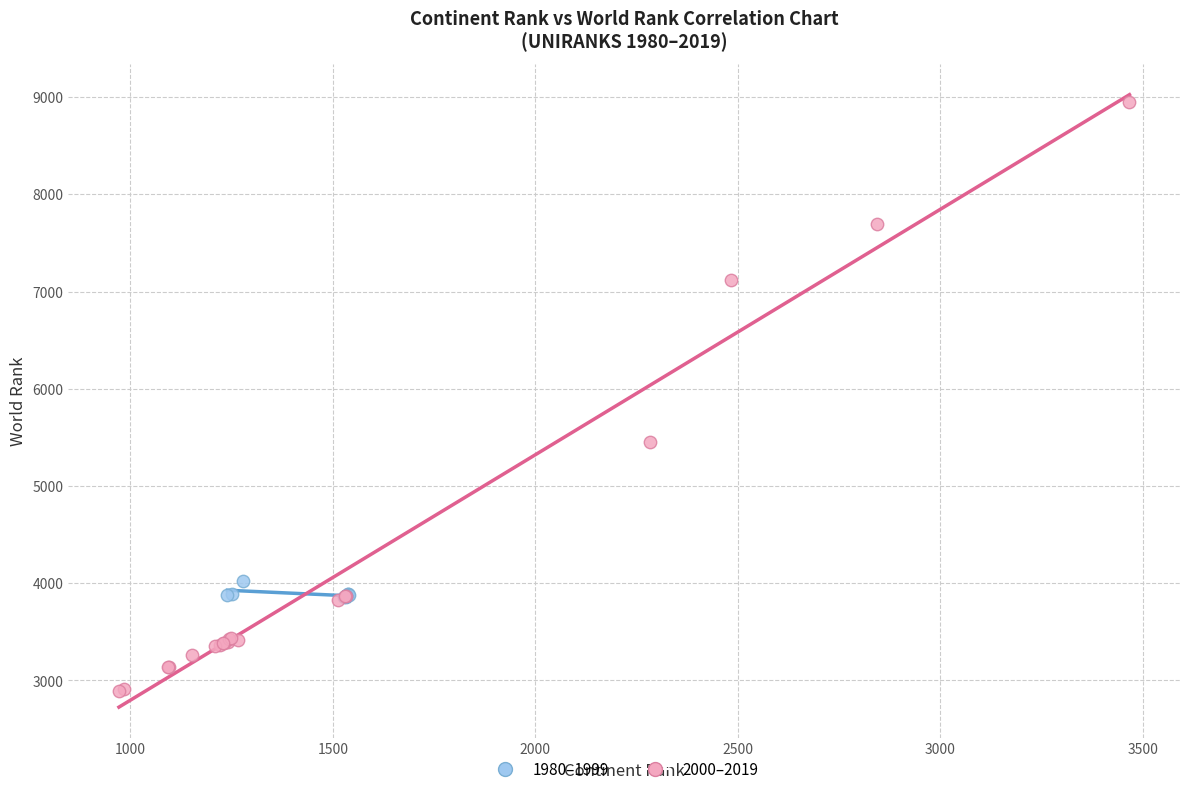

Which series reaches the maximum Y coordinate?

2000–2019